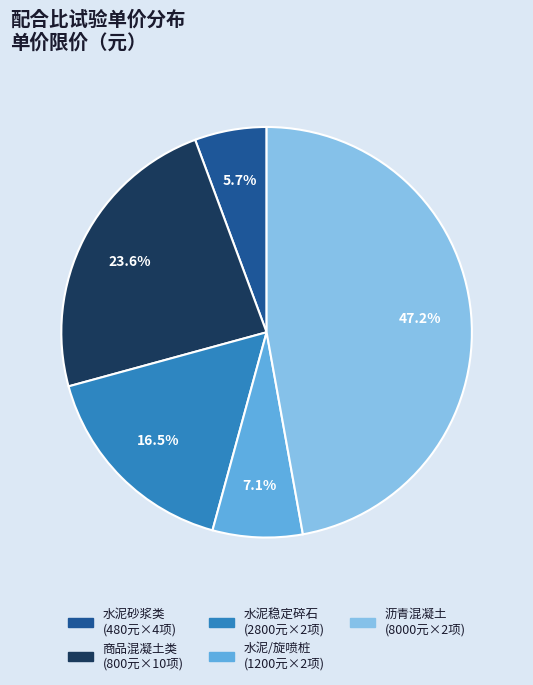

Is there a majority slice in this chart?

No